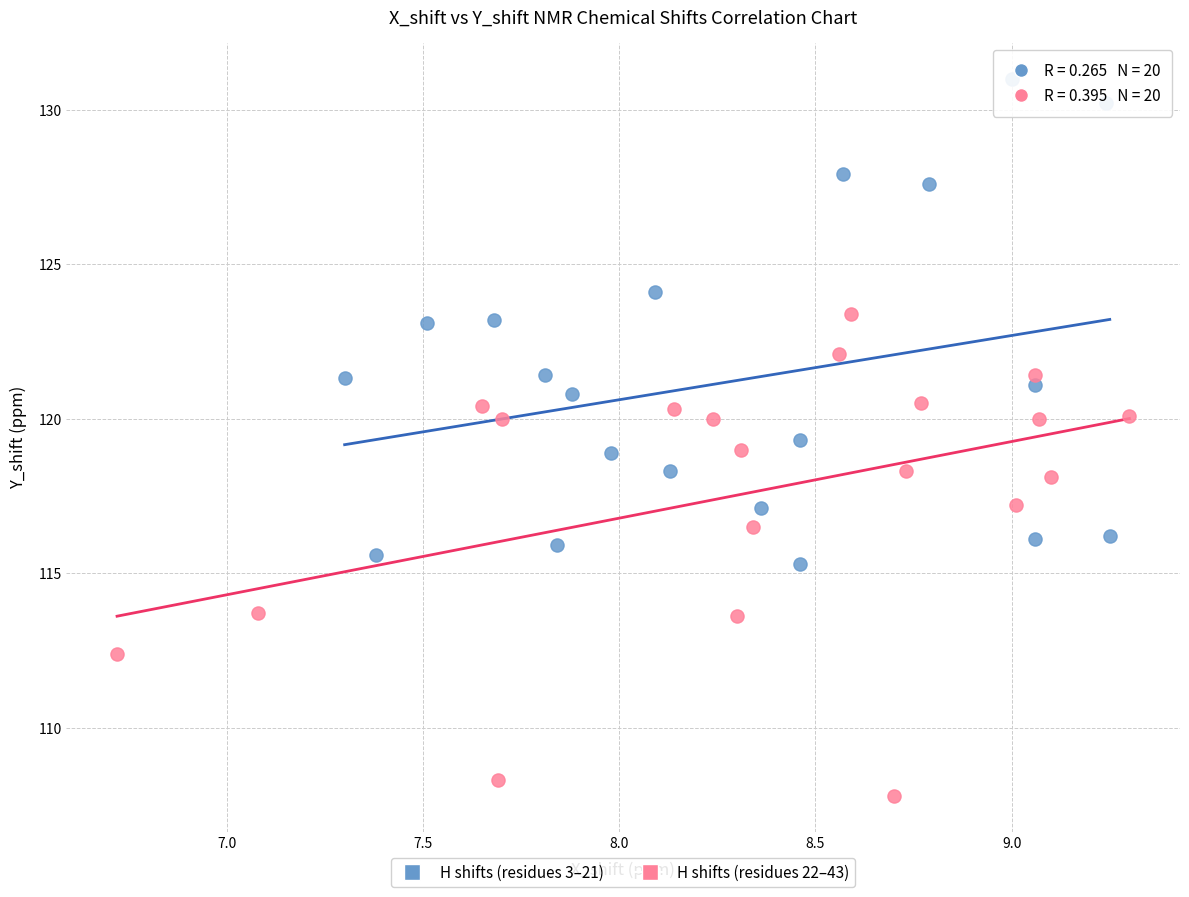

Which series contains the lowest Y value?

H shifts (residues 22–43)